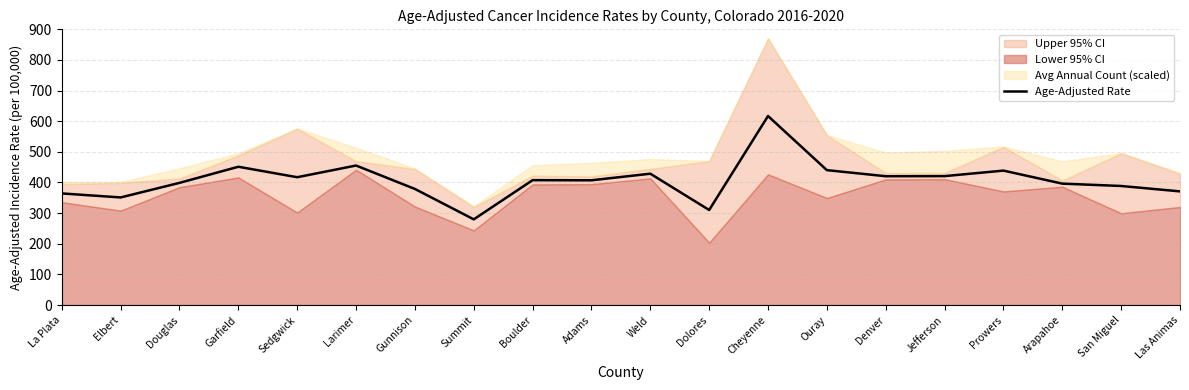

What is the approximate value at Dolores?

310.2